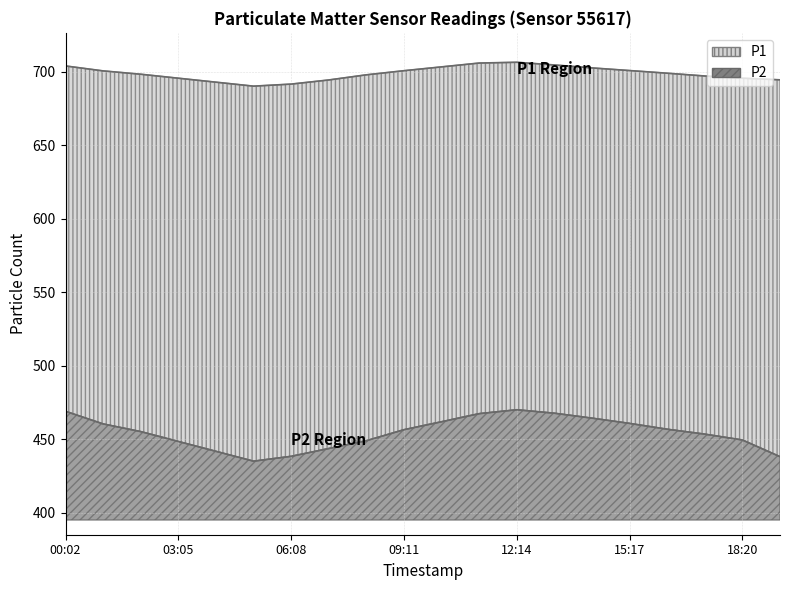

How many data points in P2 are less than 456?

10